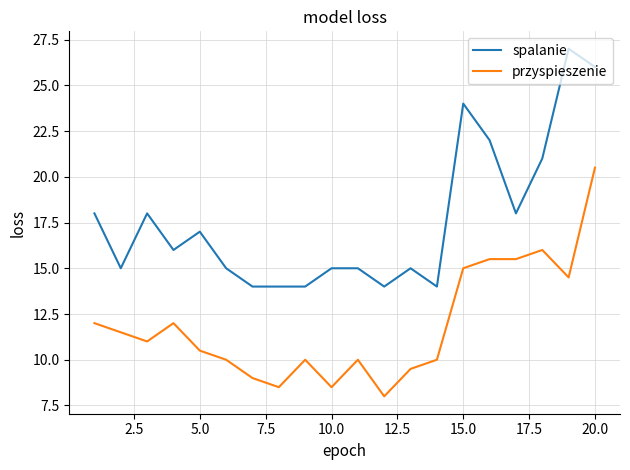

Rank the series by their average value, from lowest to highest.

przyspieszenie, spalanie